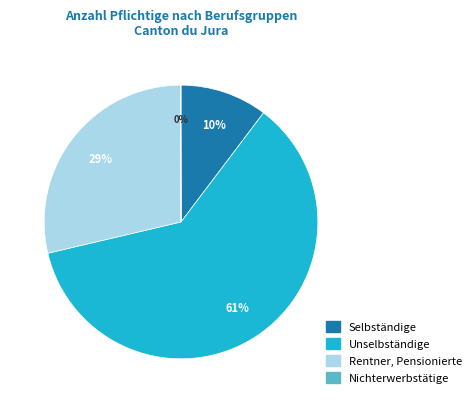

Which category has the biggest portion of the pie?

Unselbständige